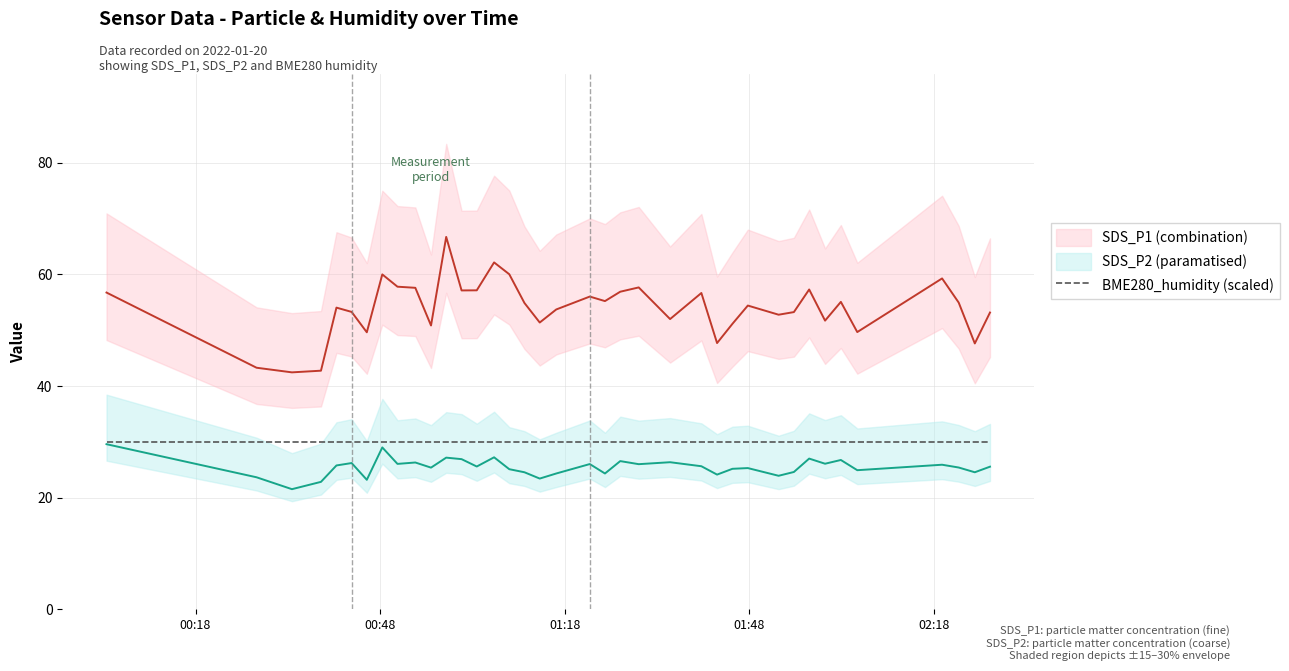

Where does the SDS_P2 series first go above 25?

00:18